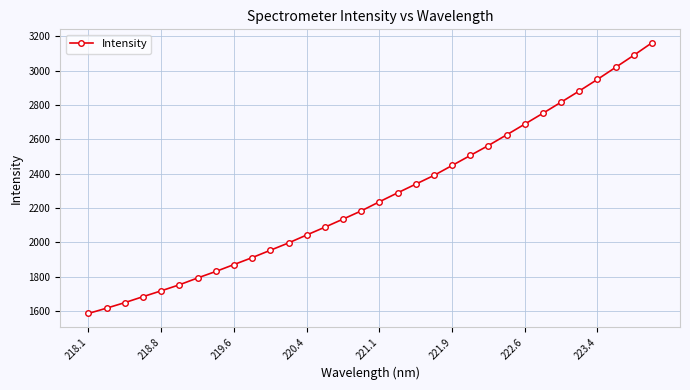

What is the greatest value displayed?

3161.4